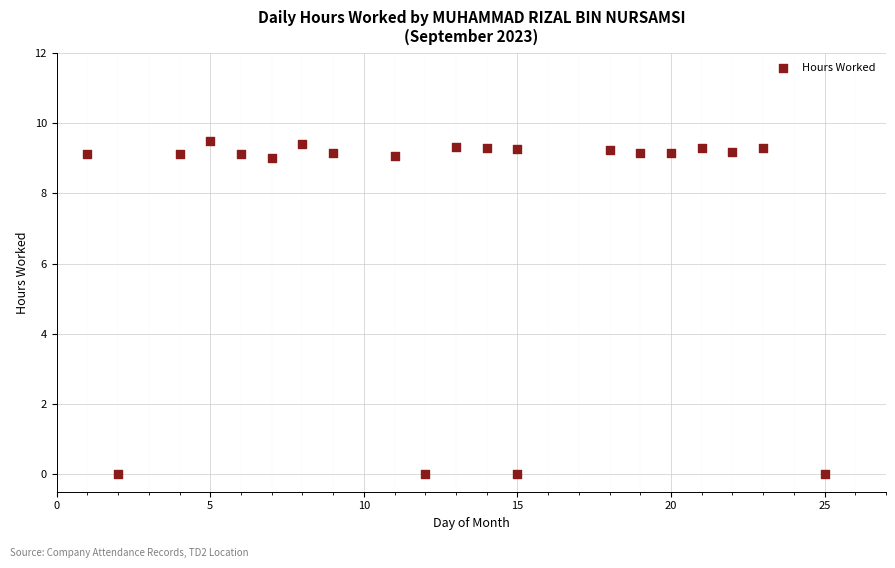

What is the range of Y values (max minus min)?

9.5